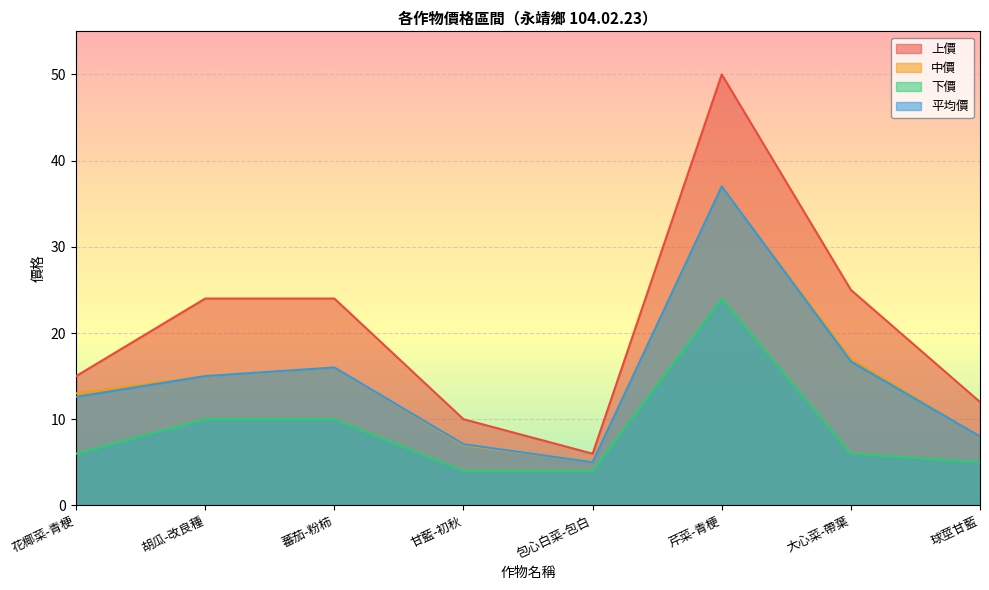

Between 花椰菜-青梗 and 球莖甘藍, which series saw the biggest shift?

中價